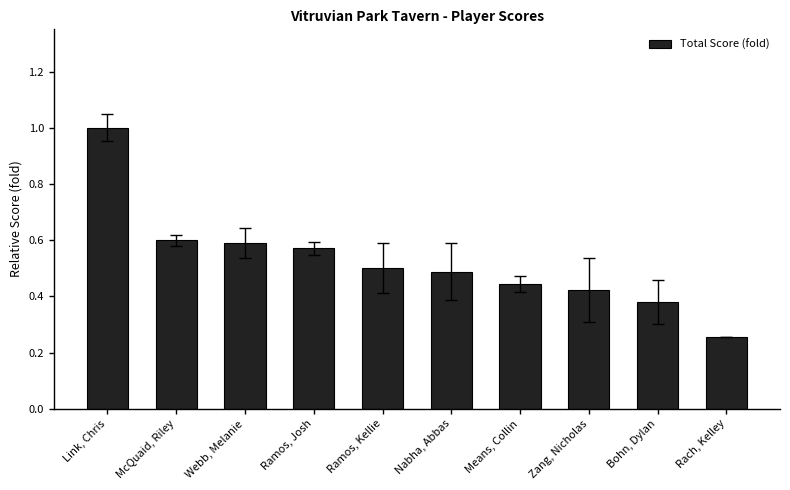

Rank the categories by value from highest to lowest.

Link, Chris, McQuaid, Riley, Webb, Melanie, Ramos, Josh, Ramos, Kellie, Nabha, Abbas, Means, Collin, Zang, Nicholas, Bohn, Dylan, Rach, Kelley